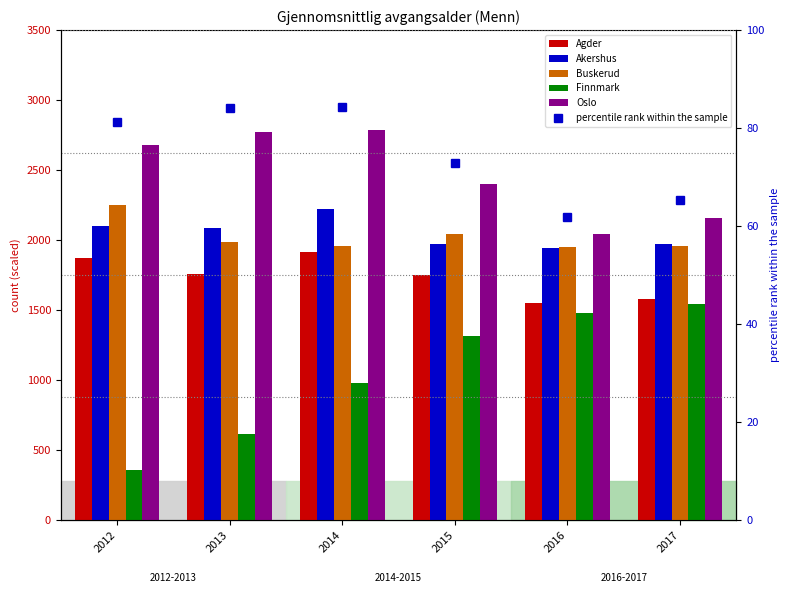

Which series has the largest total across all categories?

Oslo